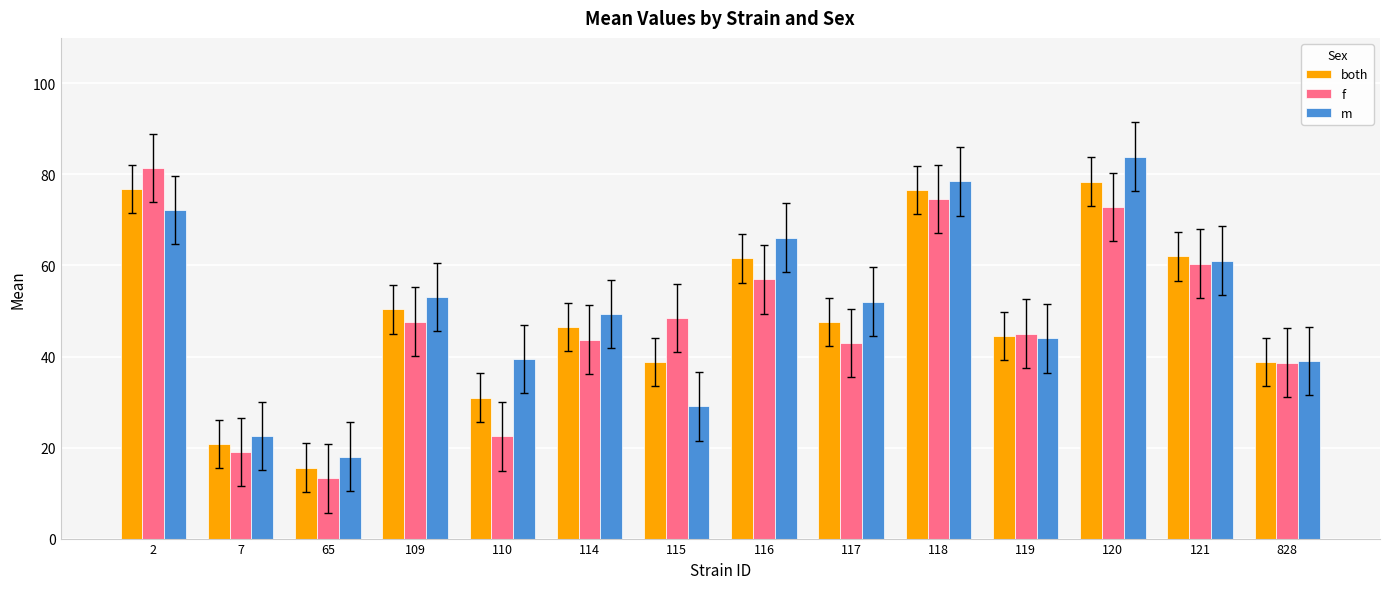

Between 2 and 117, which series saw the biggest shift?

f